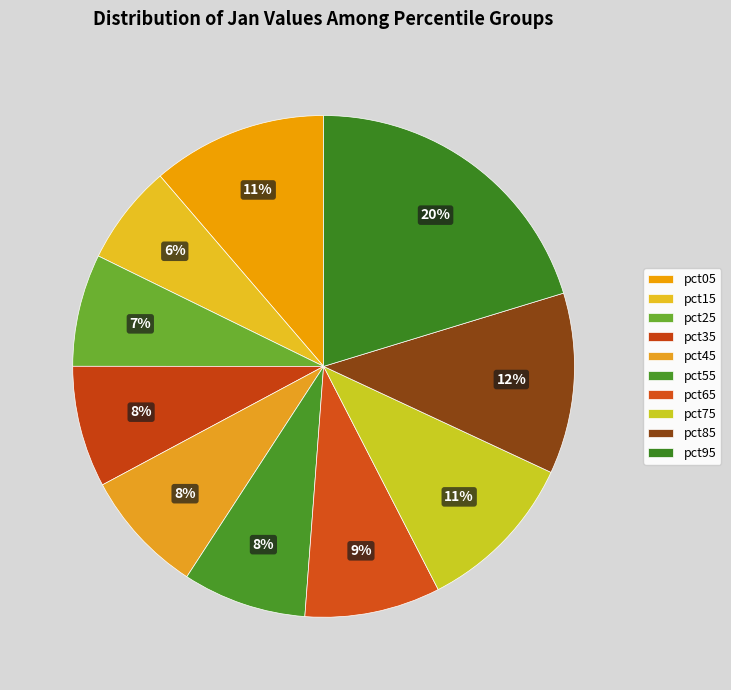

Rank the categories by value from lowest to highest.

pct15, pct25, pct35, pct55, pct45, pct65, pct75, pct05, pct85, pct95